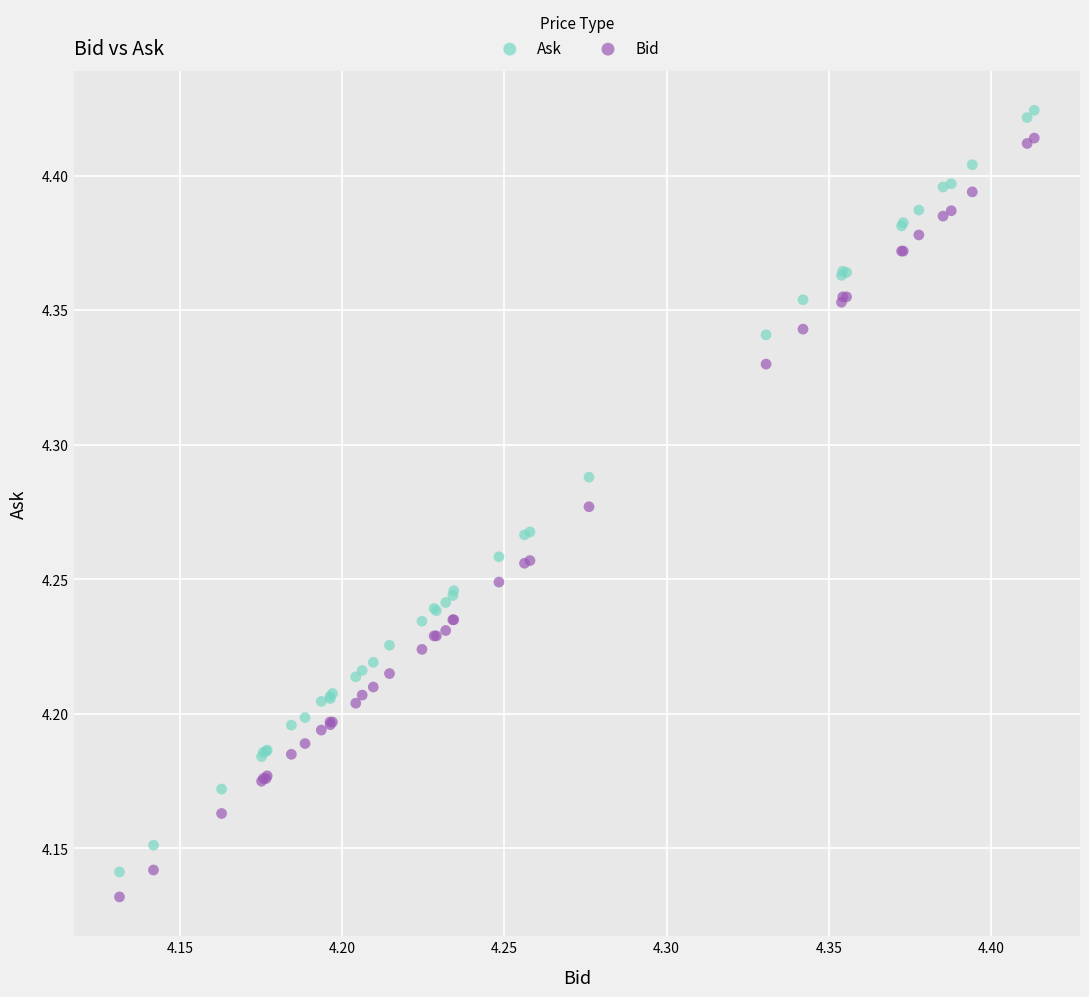

Which series has the widest spread of Y values?

Ask